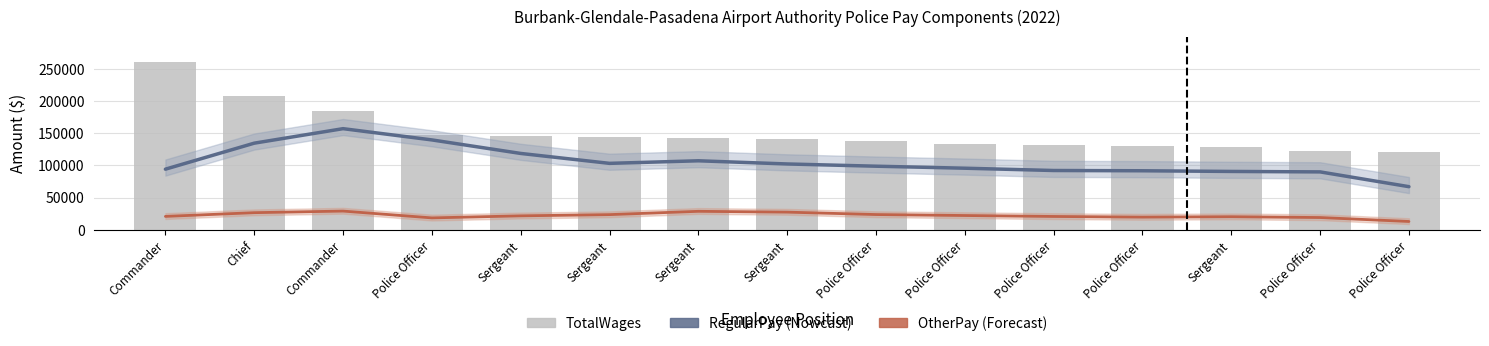

Is the value of OtherPay at Police Officer greater than the value of RegularPay at Police Officer?

No